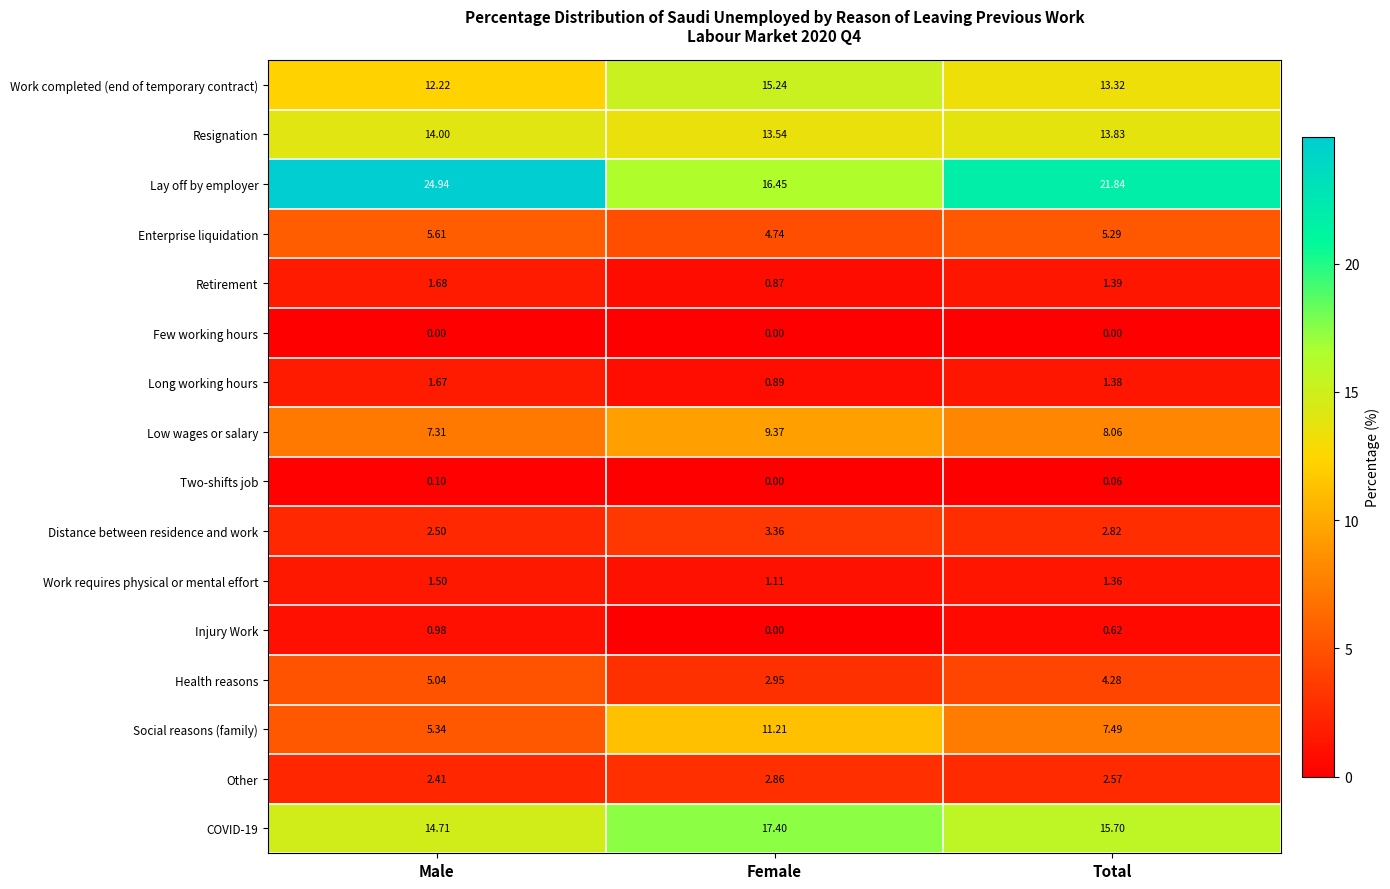

At which label is Enterprise liquidation closest to 5?

Female